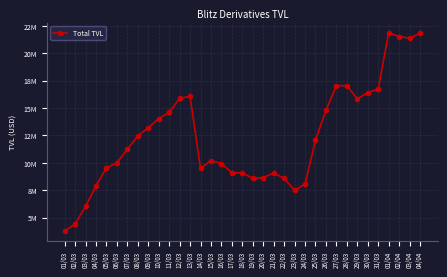

Rank the categories by value from lowest to highest.

01/03, 02/03, 03/03, 23/03, 04/03, 24/03, 19/03, 22/03, 20/03, 21/03, 18/03, 17/03, 14/03, 05/03, 16/03, 06/03, 15/03, 07/03, 25/03, 08/03, 09/03, 10/03, 11/03, 26/03, 29/03, 12/03, 13/03, 30/03, 31/03, 27/03, 28/03, 03/04, 02/04, 04/04, 01/04